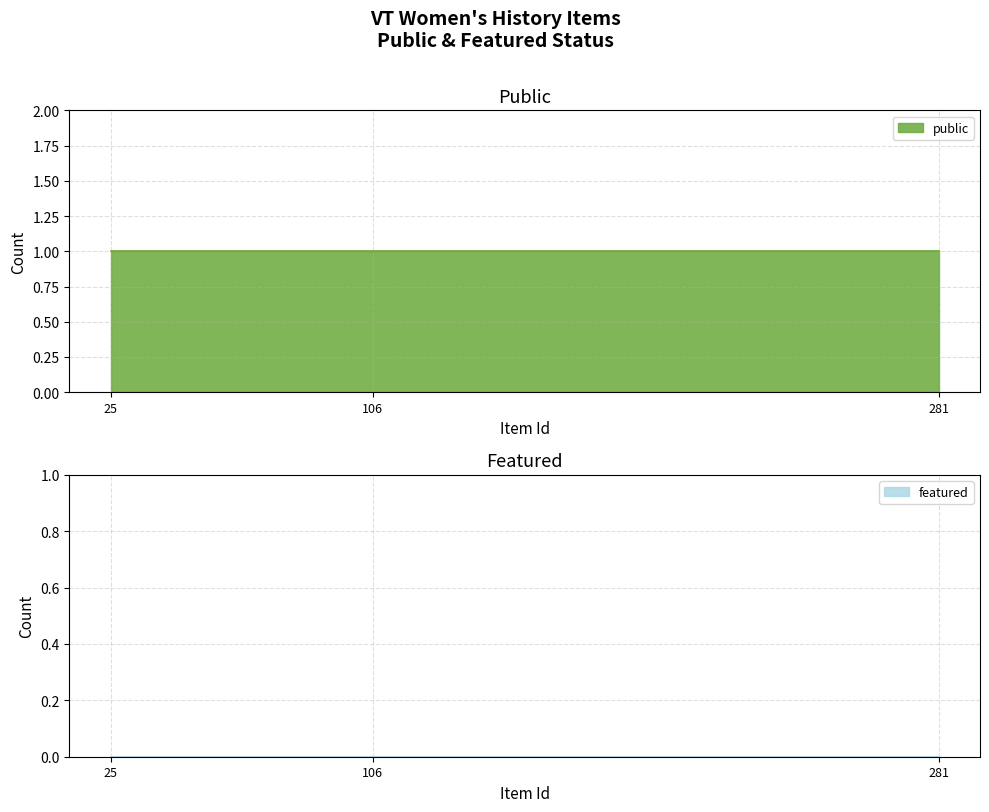

Which series has the largest total across all categories?

public